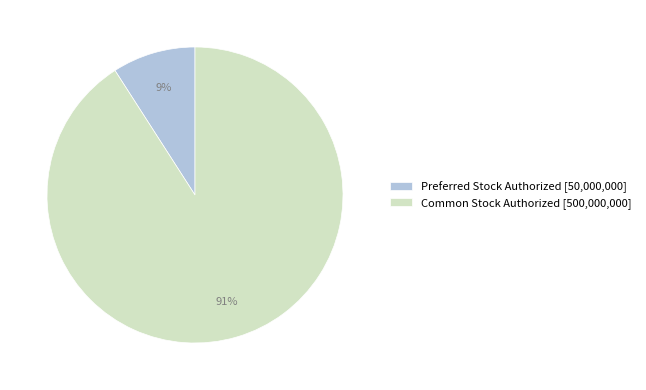

To the nearest percent, what portion does Preferred Stock Authorized represent?

9%